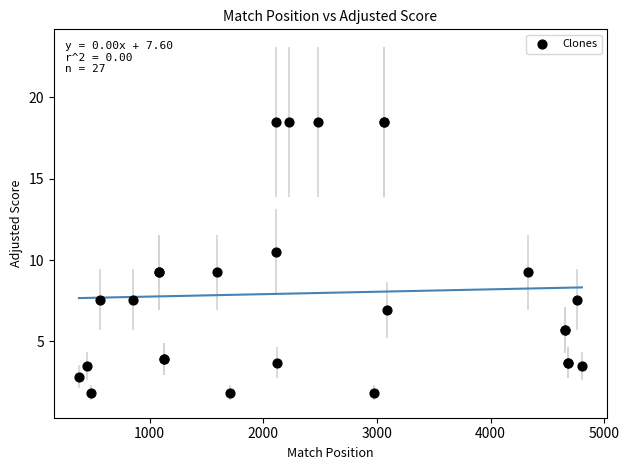

What Y value in the scatter plot is closest to 10?

10.5